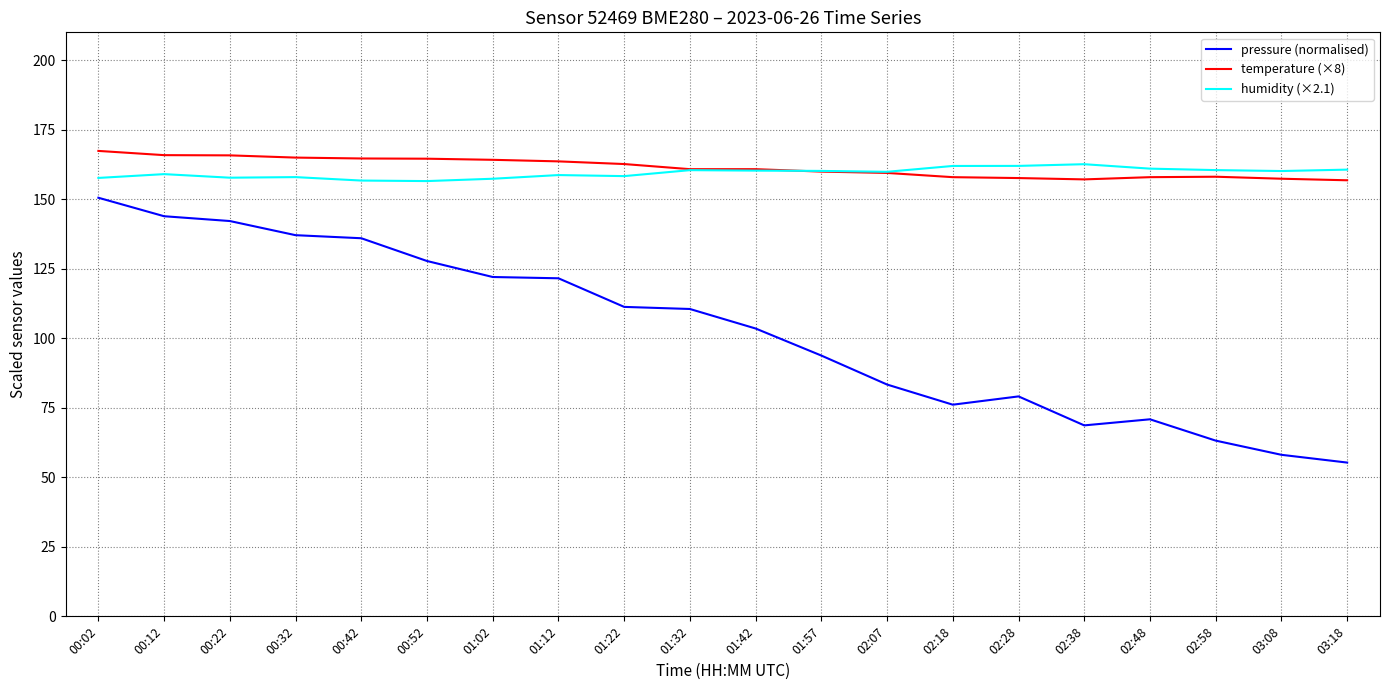

What position from the left is 02:07?

13